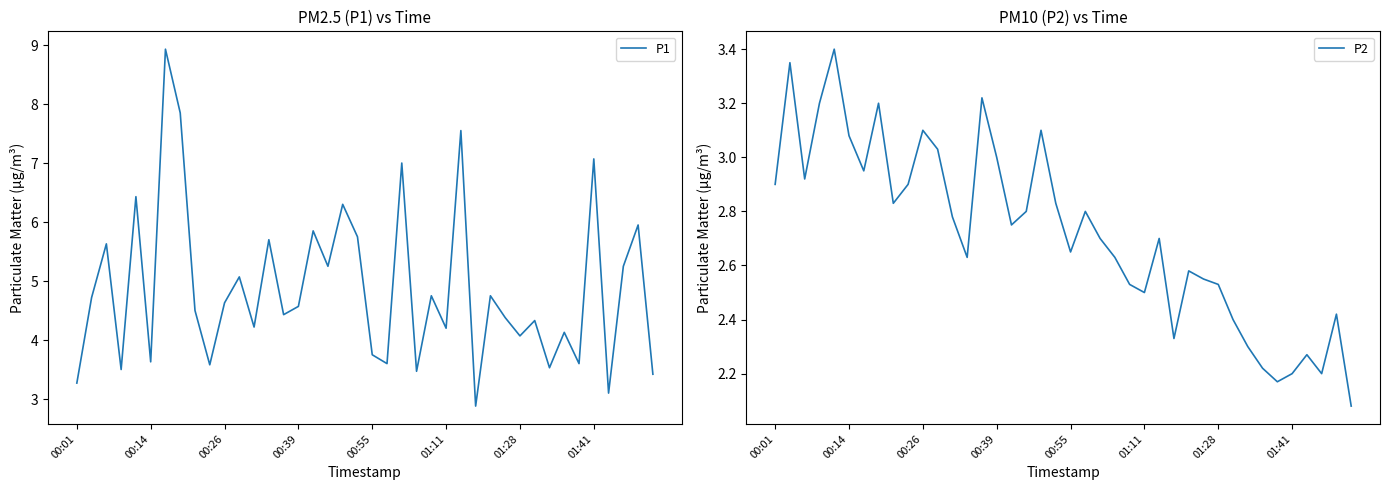

What is the greatest value displayed?

8.9